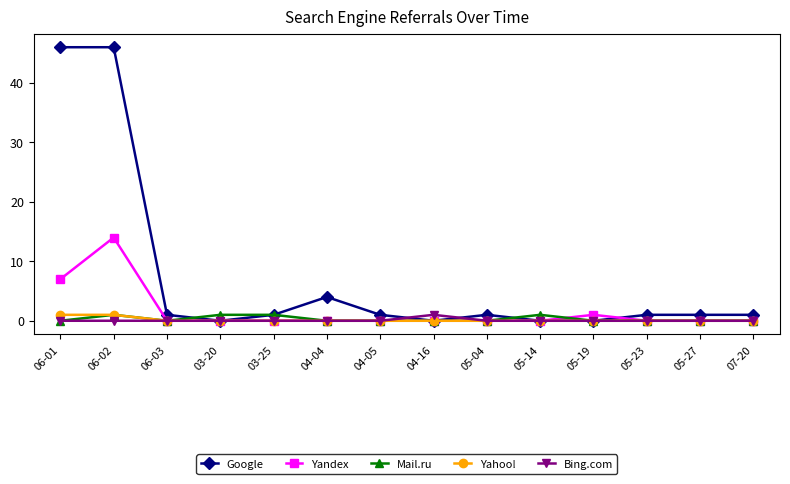

What is the maximum value for Bing.com?

1